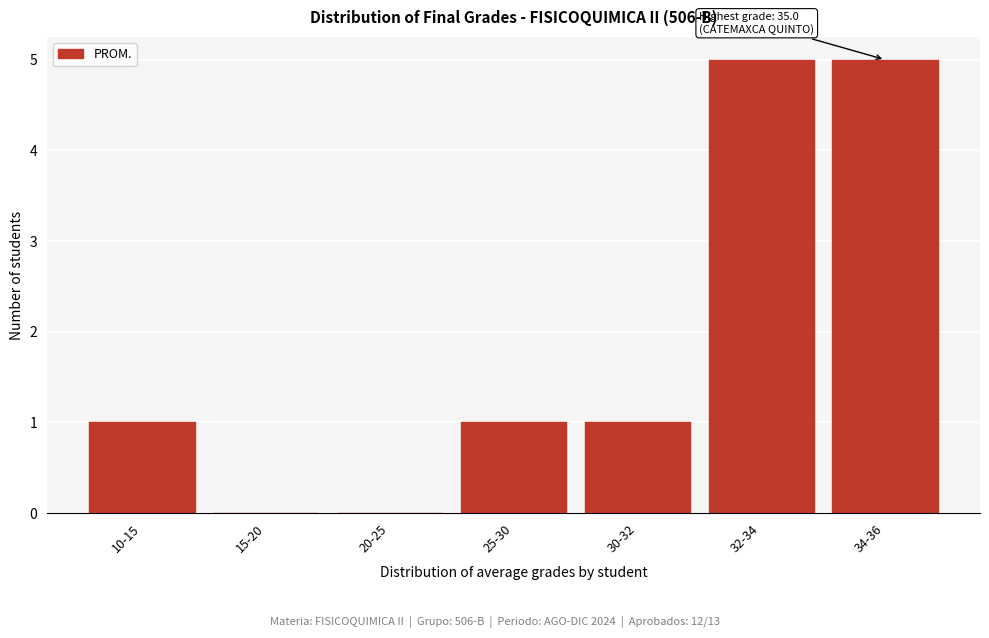

Reading right to left, list all the values displayed in this chart.

34-36=5	32-34=5	30-32=1	25-30=1	20-25=0	15-20=0	10-15=1